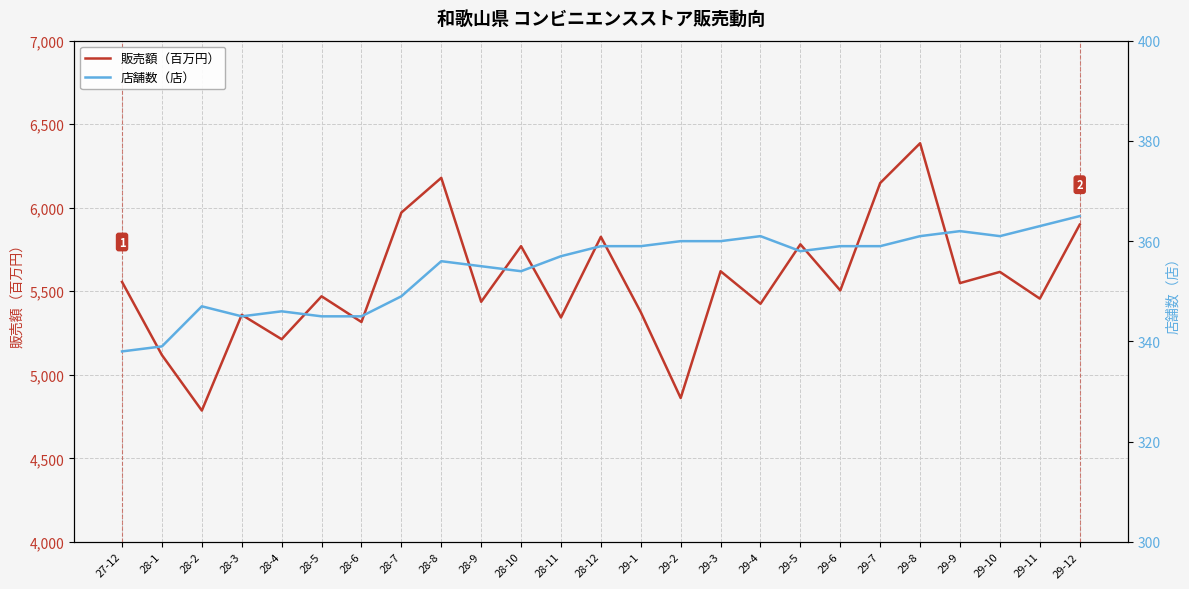

At which label is 販売額（百万円） closest to 5586?

27-12